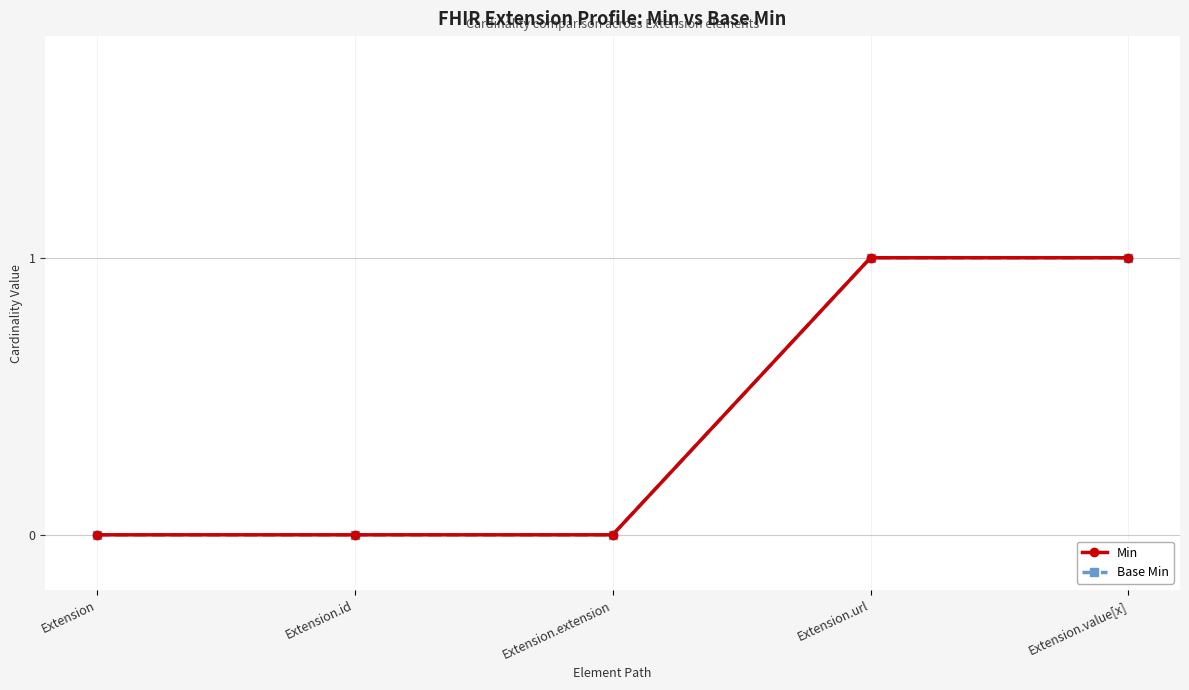

Does the chart have visible grid lines?

Yes